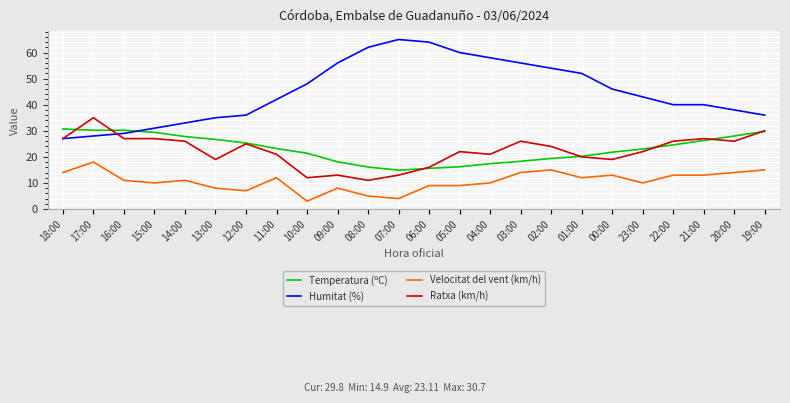

What is the spread (max minus min) of values at 02:00?

39.0